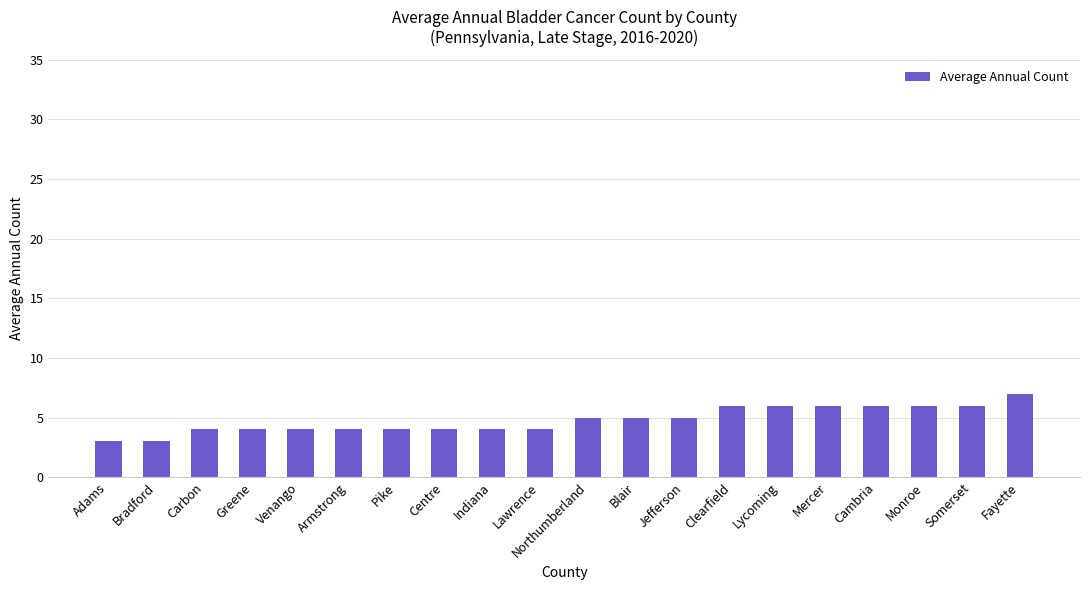

How many categories are shown in the chart?

20